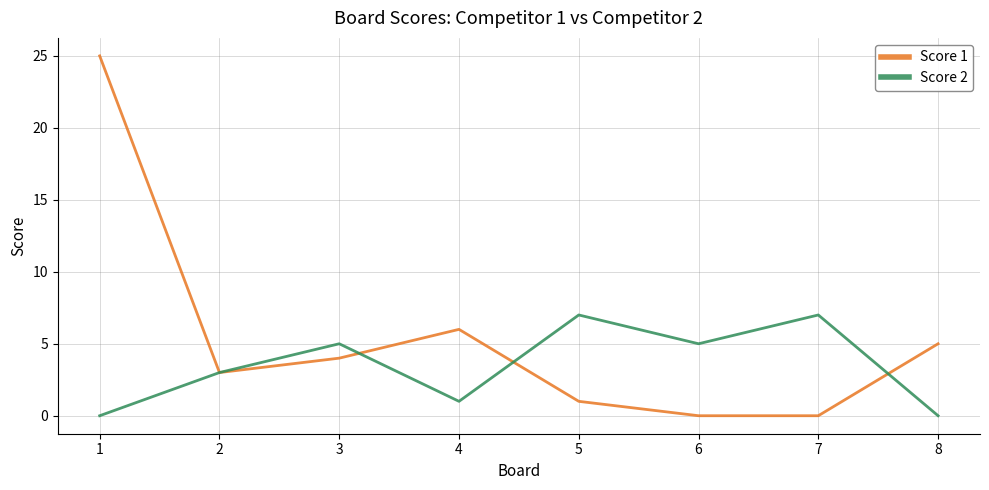

The Score 2 series shows 3 at 5. True or false?

False